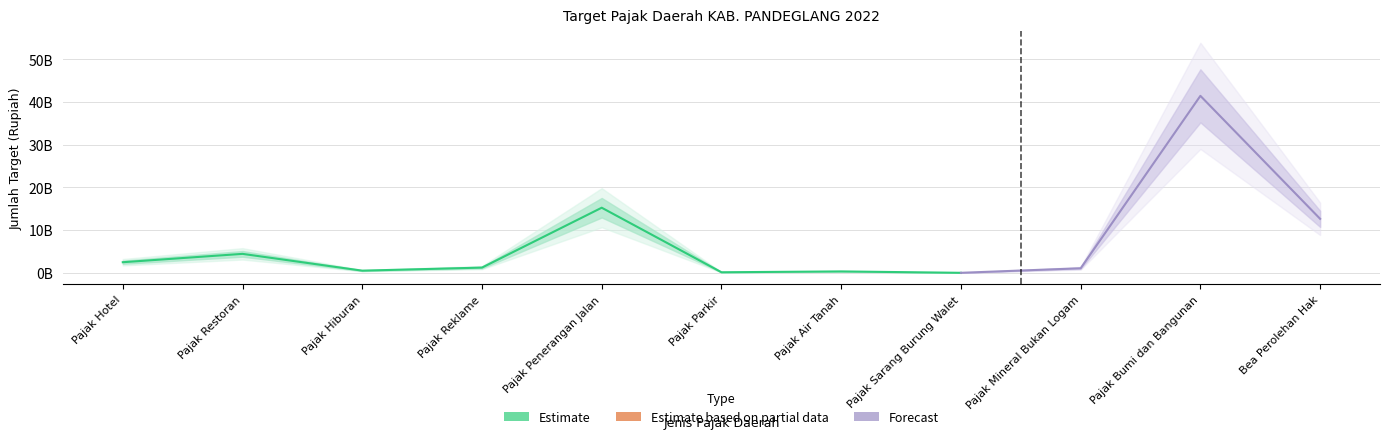

Rank the categories by value from highest to lowest.

Pajak Bumi dan Bangunan, Pajak Penerangan Jalan, Bea Perolehan Hak, Pajak Restoran, Pajak Hotel, Pajak Reklame, Pajak Mineral Bukan Logam, Pajak Hiburan, Pajak Air Tanah, Pajak Parkir, Pajak Sarang Burung Walet